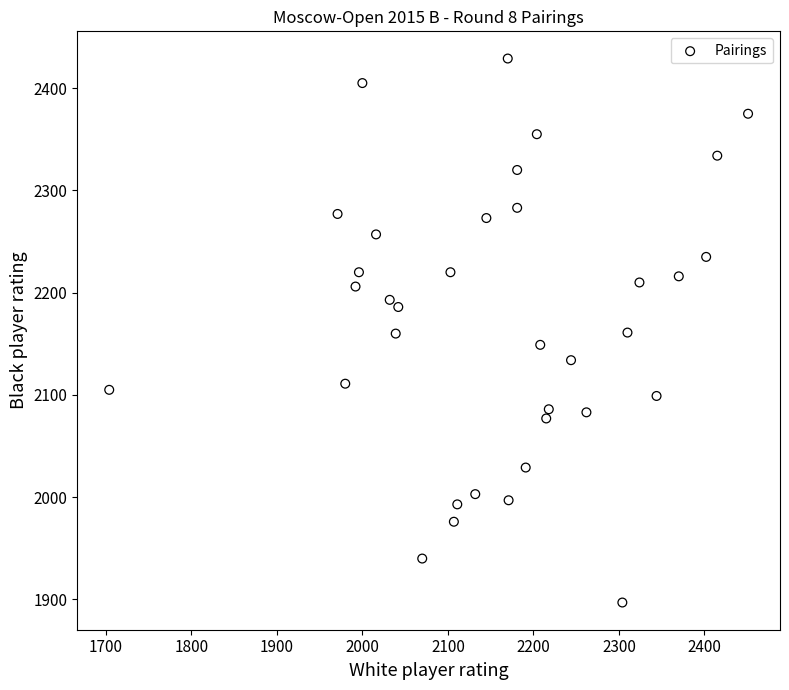

What is the range of X values (max minus min)?

747